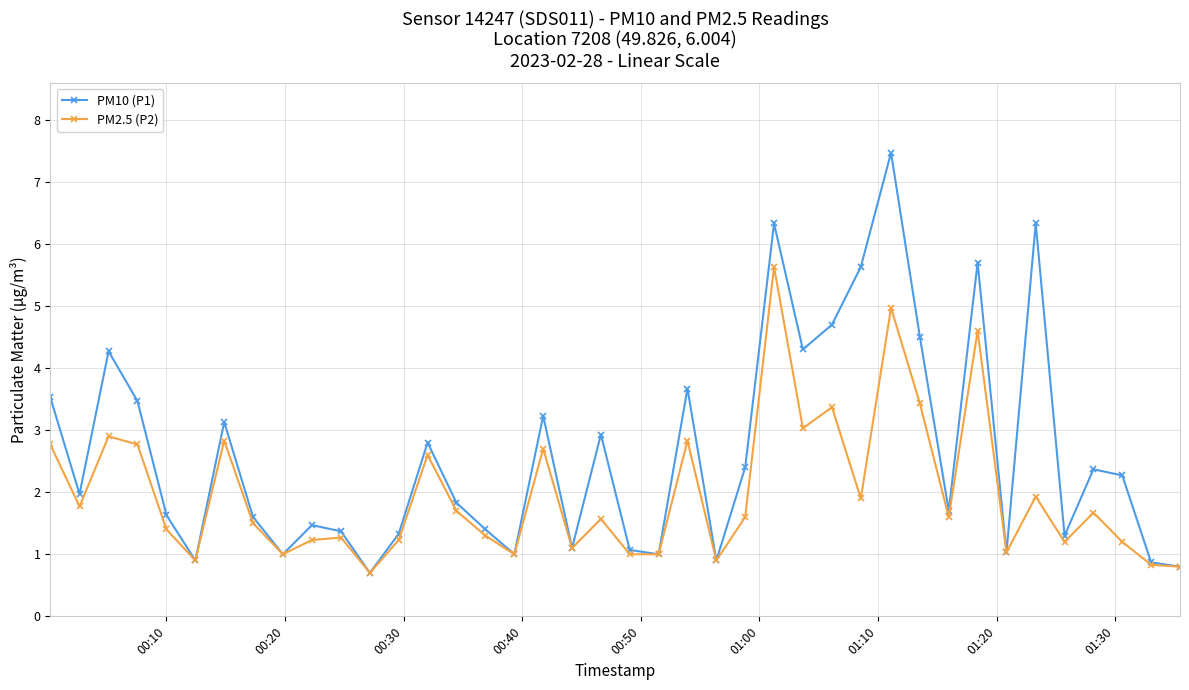

Rank the series by their average value, from highest to lowest.

PM10 (P1), PM2.5 (P2)